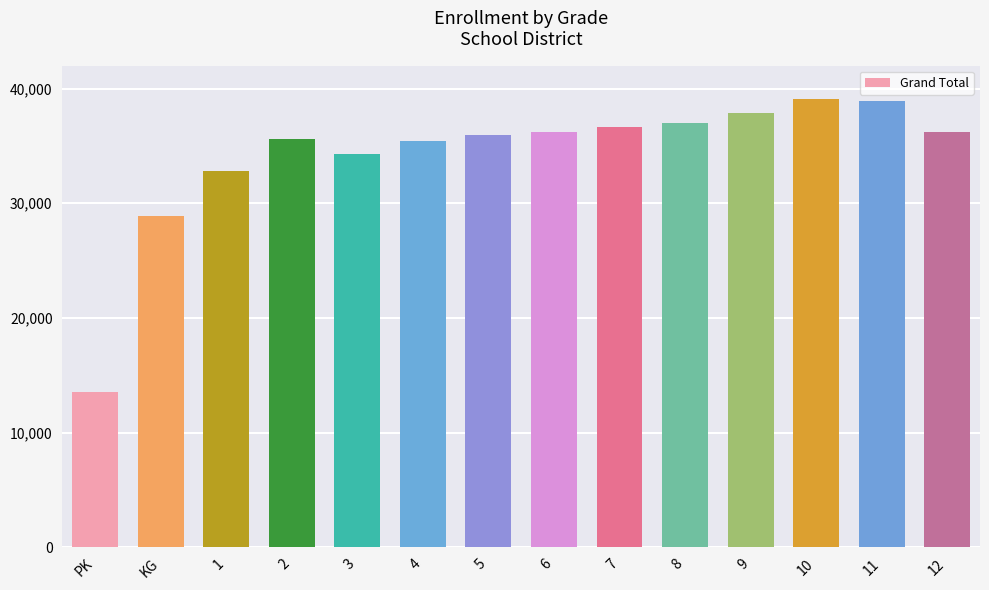

What is the label of the 11th bar from the right?

2